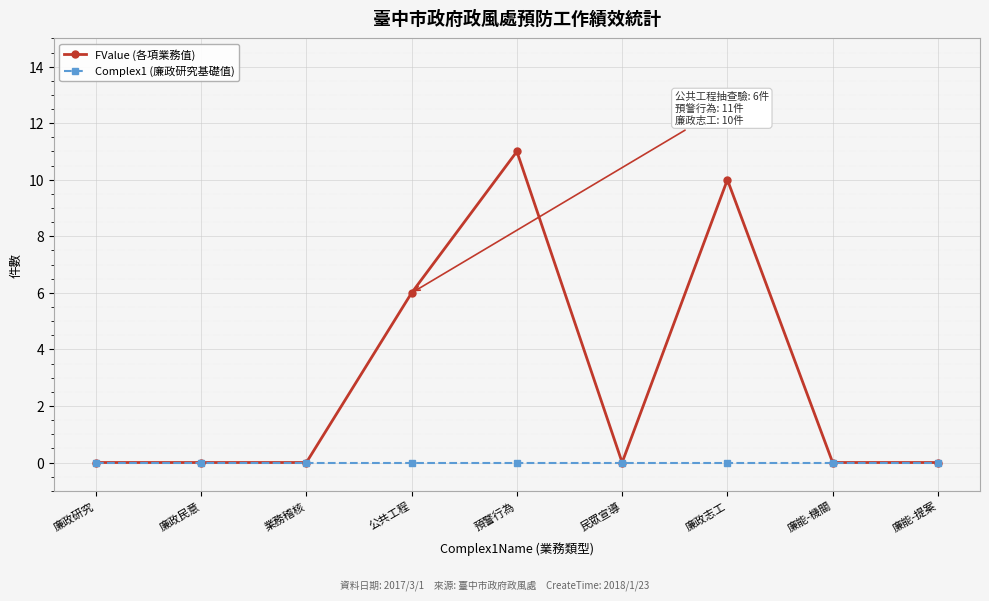

What is the spread (max minus min) of values at 預警行為?

11